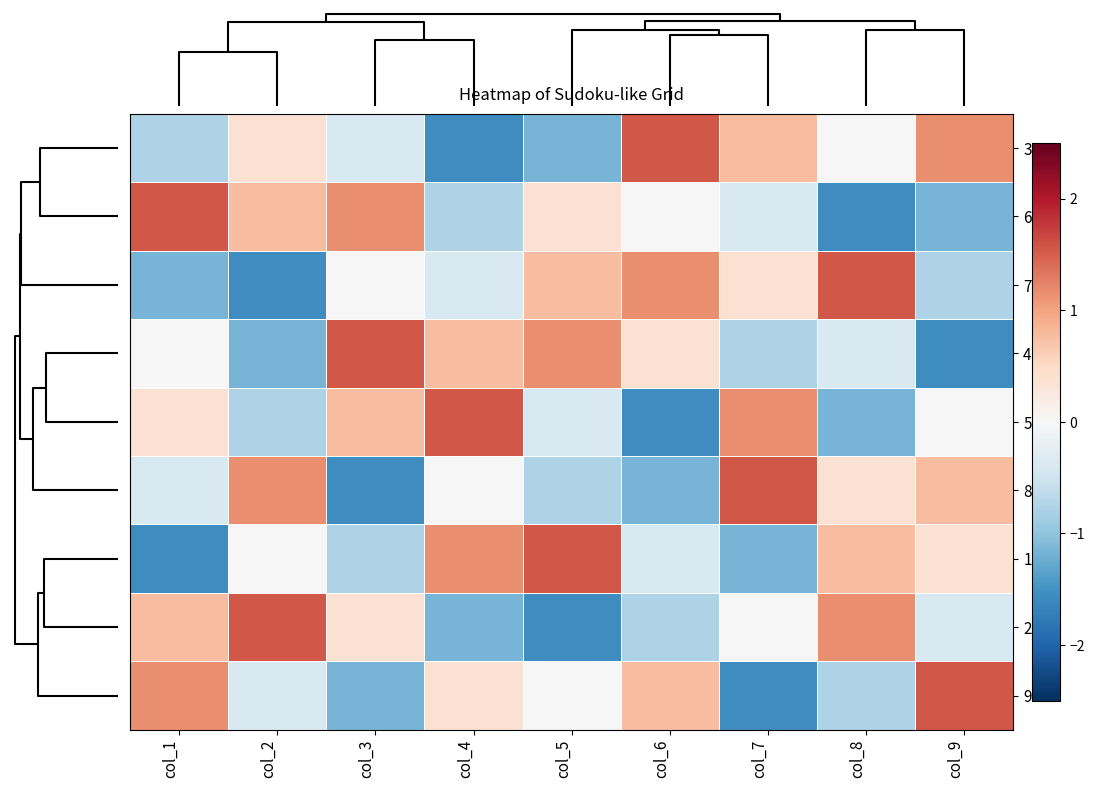

Reading left to right, list all the values displayed in this chart.

3: col_1=-0.8	col_2=0.4	col_3=-0.4	col_4=-1.5	col_5=-1.2	col_6=1.5	col_7=0.8	col_8=0.0	col_9=1.2
6: col_1=1.5	col_2=0.8	col_3=1.2	col_4=-0.8	col_5=0.4	col_6=0.0	col_7=-0.4	col_8=-1.5	col_9=-1.2
7: col_1=-1.2	col_2=-1.5	col_3=0.0	col_4=-0.4	col_5=0.8	col_6=1.2	col_7=0.4	col_8=1.5	col_9=-0.8
4: col_1=0.0	col_2=-1.2	col_3=1.5	col_4=0.8	col_5=1.2	col_6=0.4	col_7=-0.8	col_8=-0.4	col_9=-1.5
5: col_1=0.4	col_2=-0.8	col_3=0.8	col_4=1.5	col_5=-0.4	col_6=-1.5	col_7=1.2	col_8=-1.2	col_9=0.0
8: col_1=-0.4	col_2=1.2	col_3=-1.5	col_4=0.0	col_5=-0.8	col_6=-1.2	col_7=1.5	col_8=0.4	col_9=0.8
1: col_1=-1.5	col_2=0.0	col_3=-0.8	col_4=1.2	col_5=1.5	col_6=-0.4	col_7=-1.2	col_8=0.8	col_9=0.4
2: col_1=0.8	col_2=1.5	col_3=0.4	col_4=-1.2	col_5=-1.5	col_6=-0.8	col_7=0.0	col_8=1.2	col_9=-0.4
9: col_1=1.2	col_2=-0.4	col_3=-1.2	col_4=0.4	col_5=0.0	col_6=0.8	col_7=-1.5	col_8=-0.8	col_9=1.5